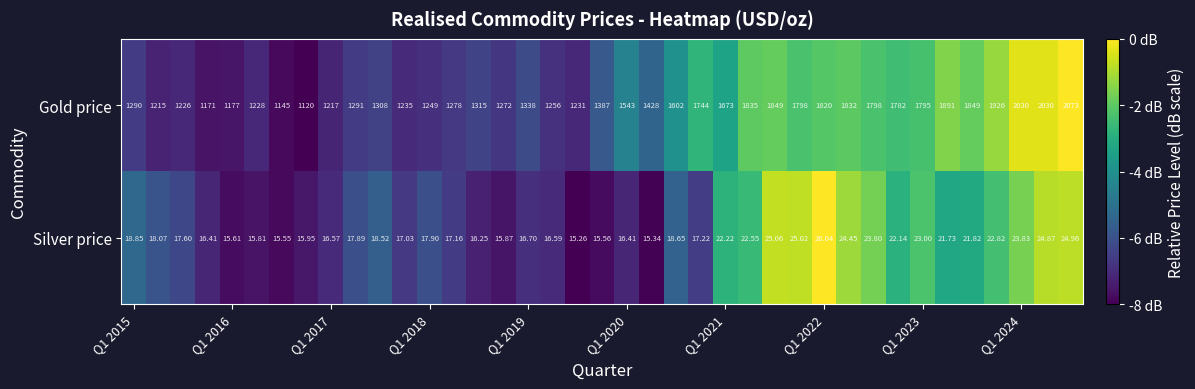

Which series has the largest total across all categories?

Gold price